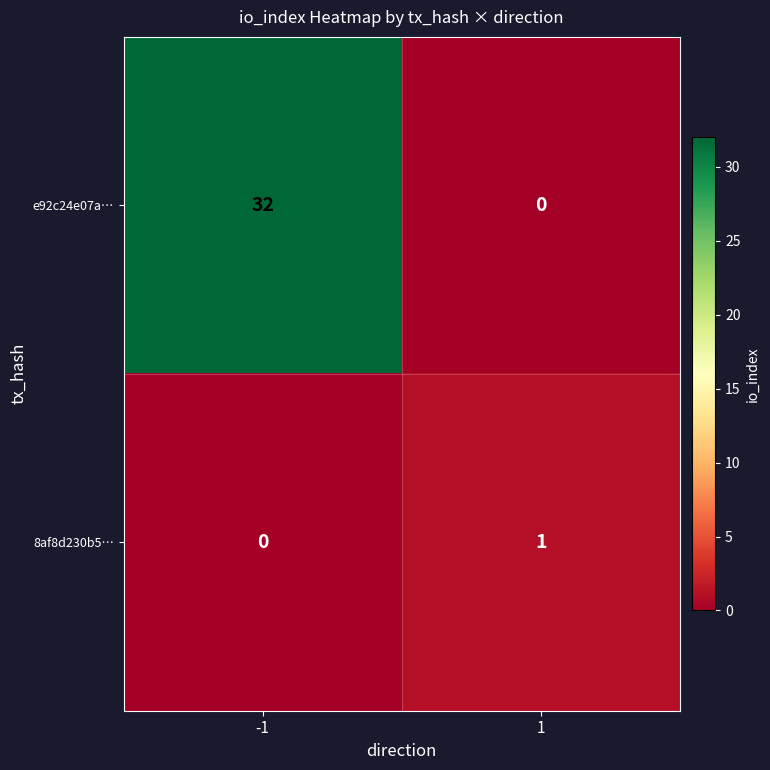

The e92c24e07a… series shows 18 at 1. True or false?

False